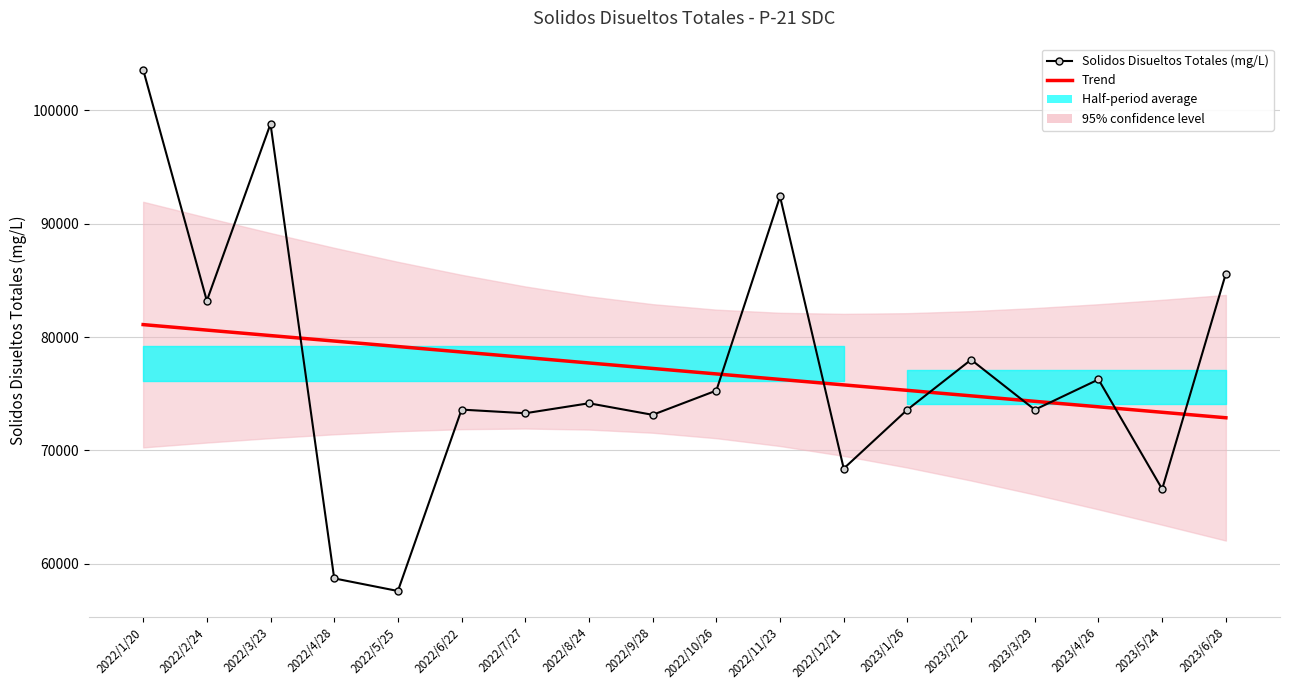

How many data points does each series have?

18